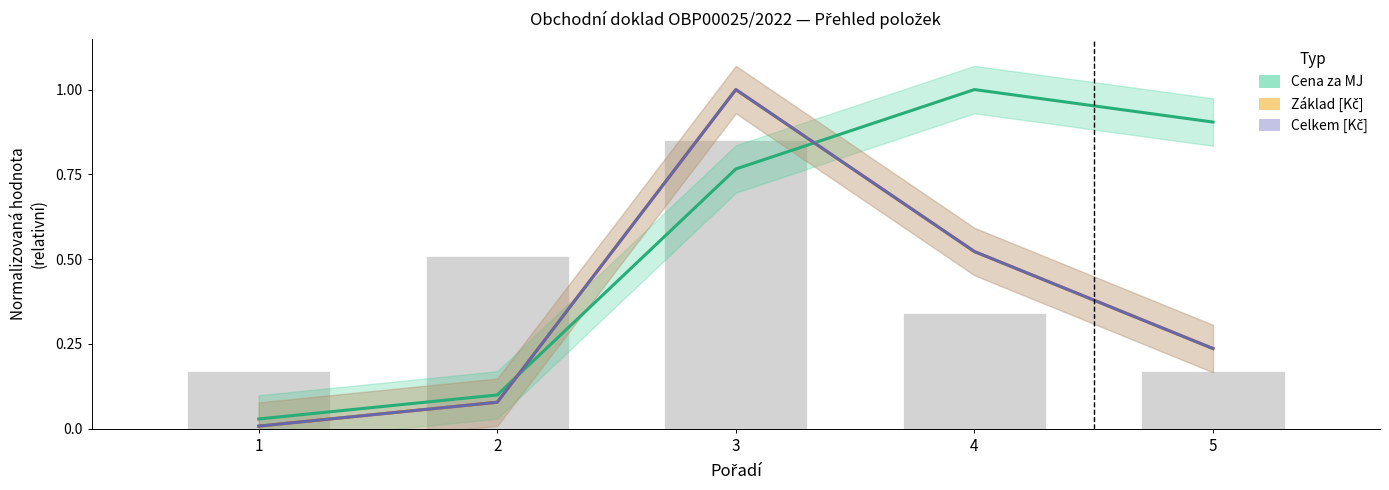

What is the greatest value displayed?

1.0